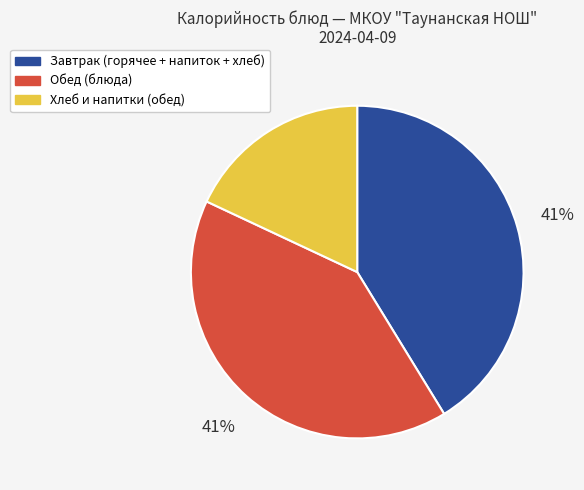

How many segments does this pie chart have?

3